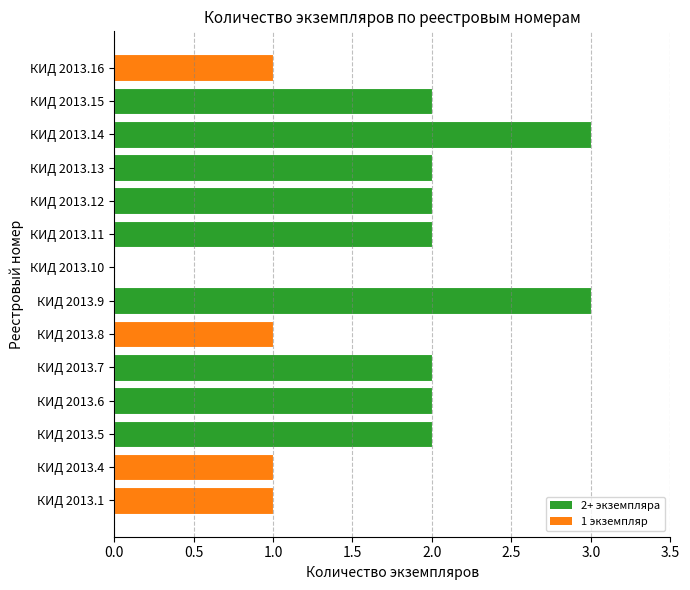

Is it true that the value at КИД 2013.11 is 0?

False